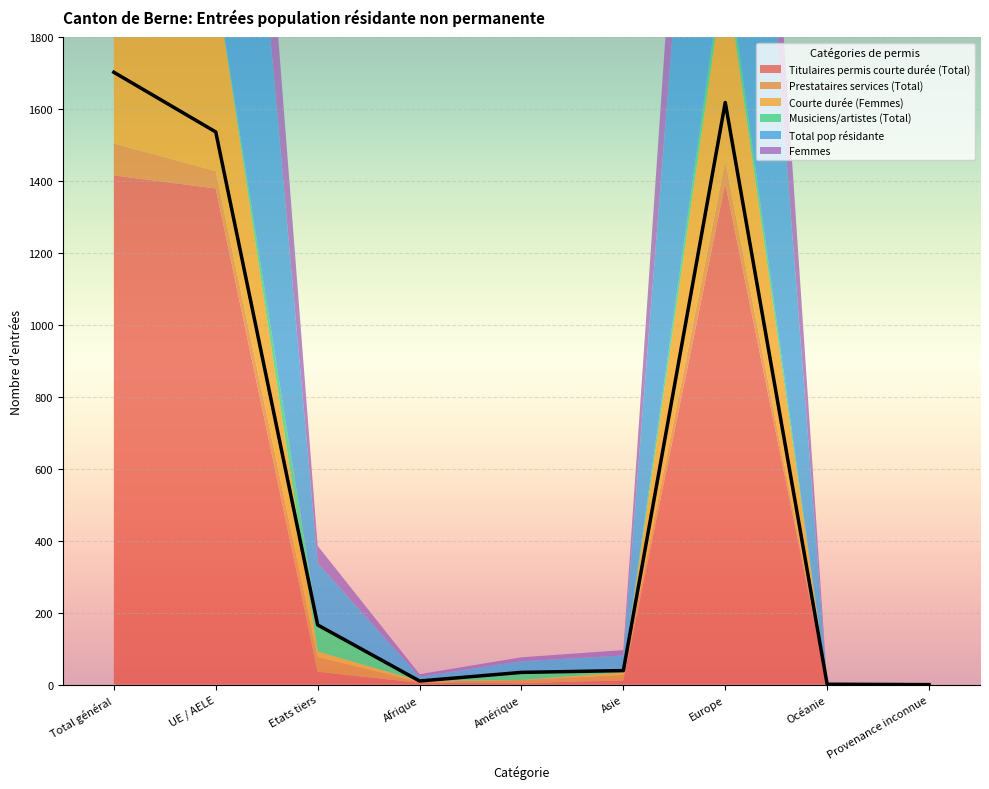

Which series has the largest total across all categories?

Total pop résidante